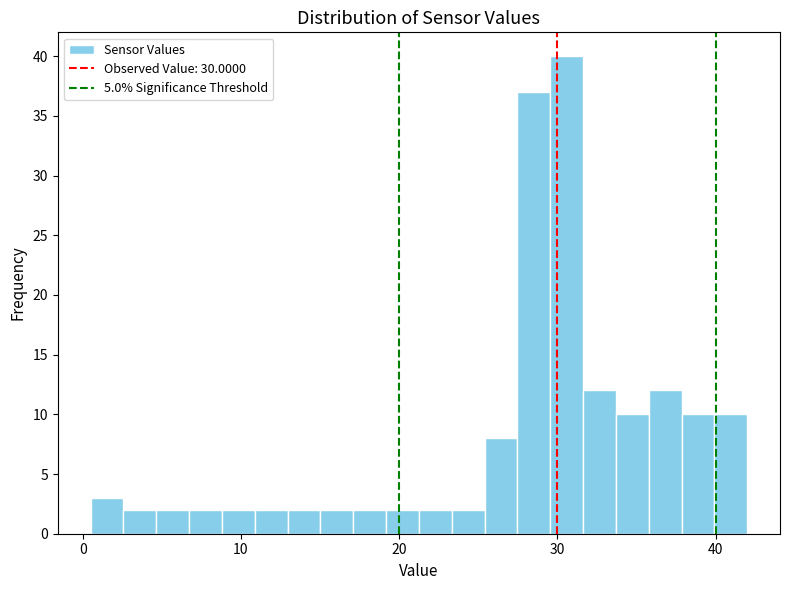

Around what value on the x-axis is the tallest bar? Give the approximate position of its centre, as read against the axis.

31